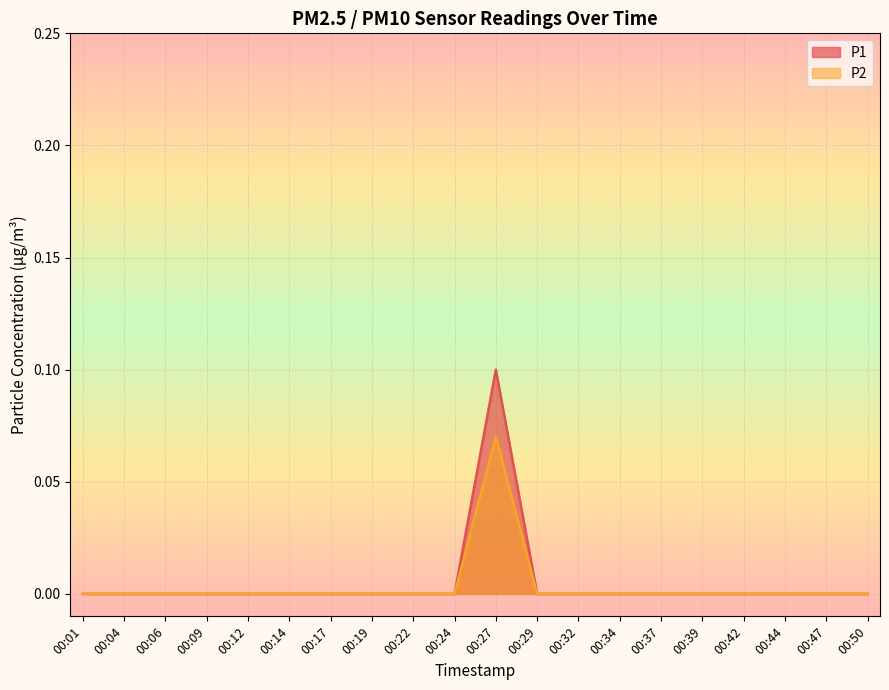

What is the maximum value for P1?

0.1